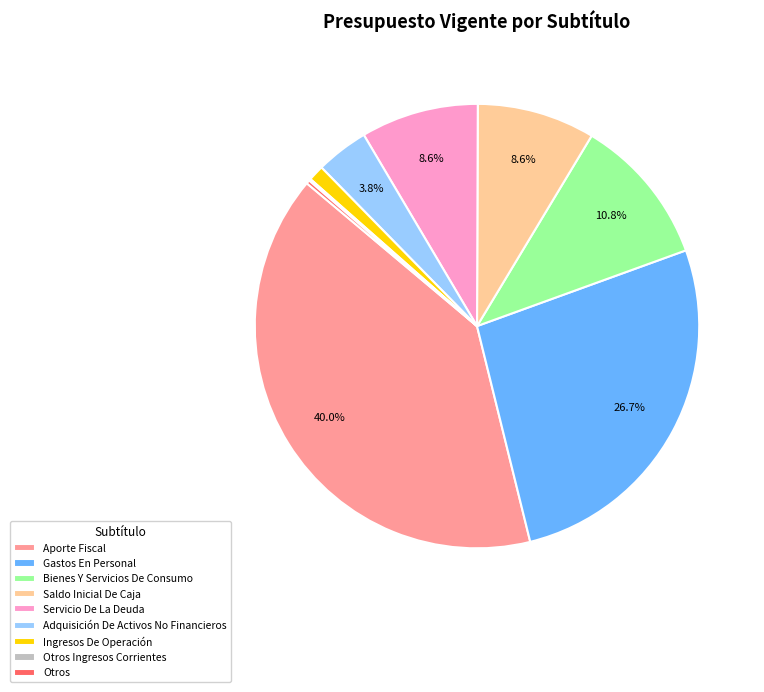

What is the largest slice in the pie chart?

Aporte Fiscal